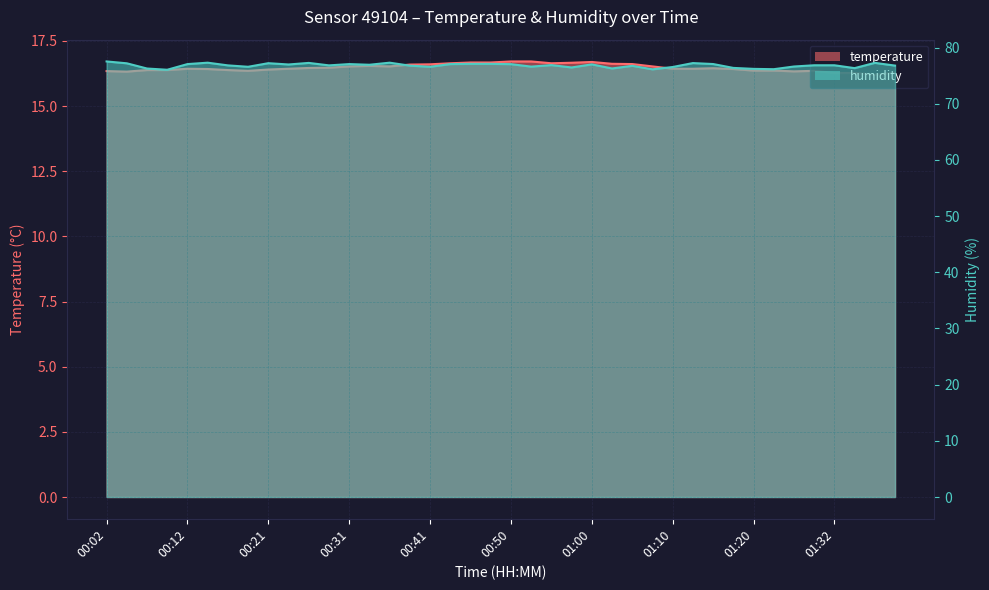

True or false: humidity has more than 2 interior local peaks.

True